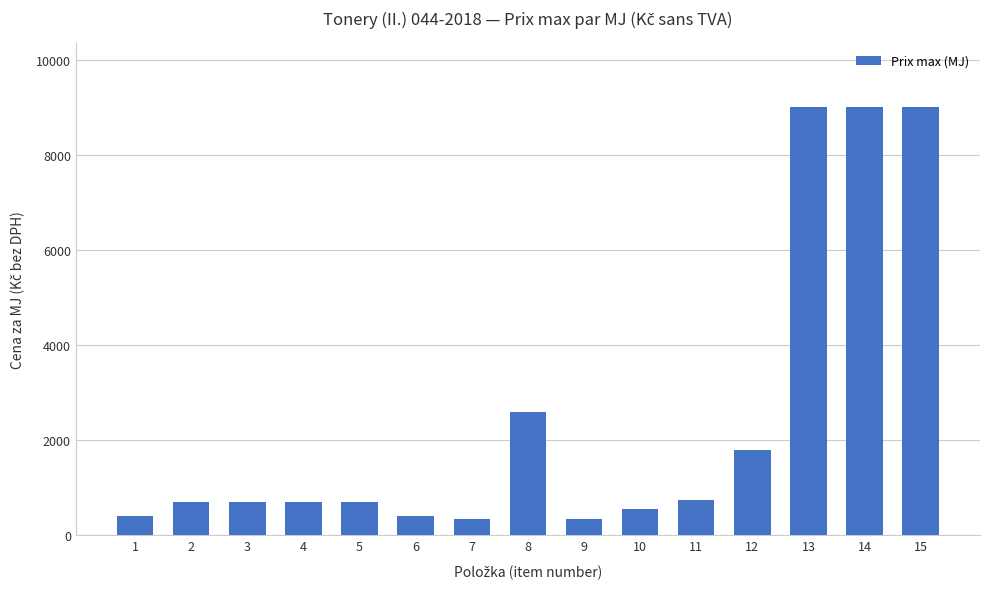

What is the minimum value shown in the chart?

350